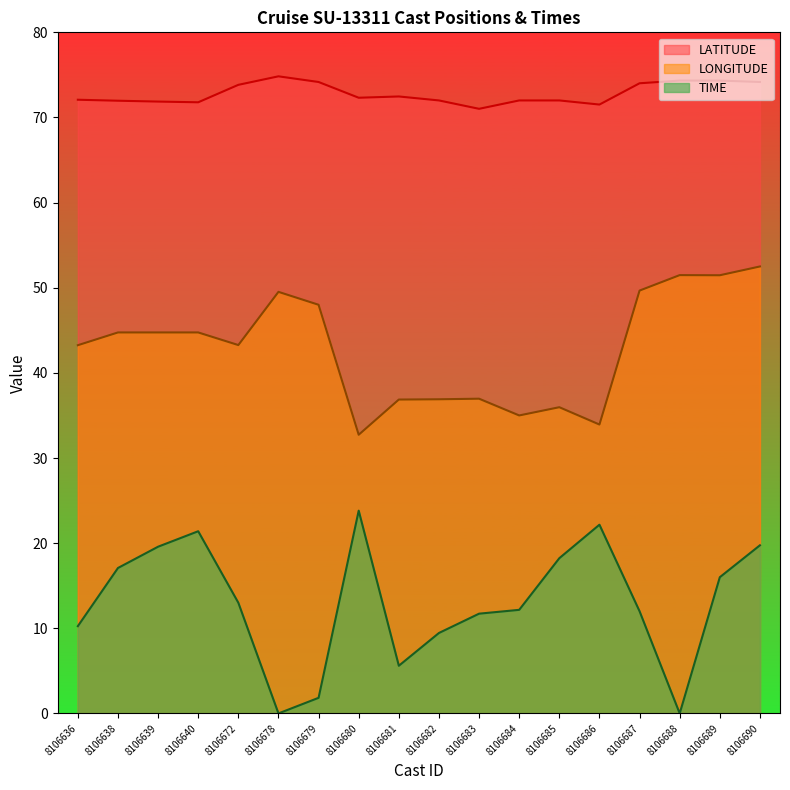

How many categories are shown in the chart?

18